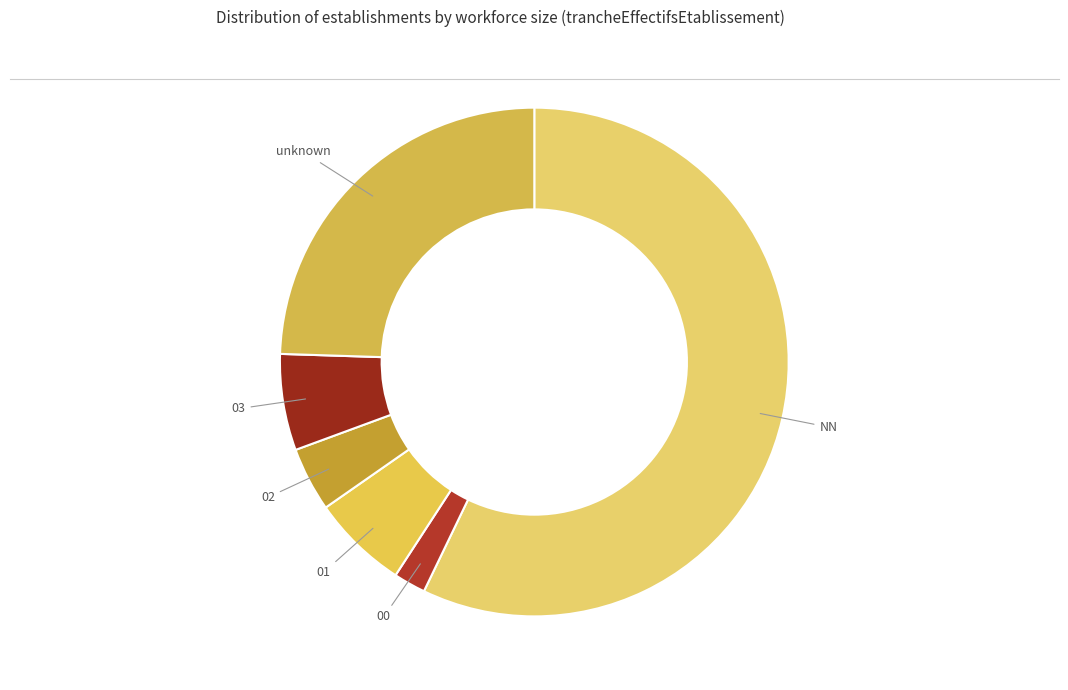

The 01 slice represents 6% of the pie. True or false?

True